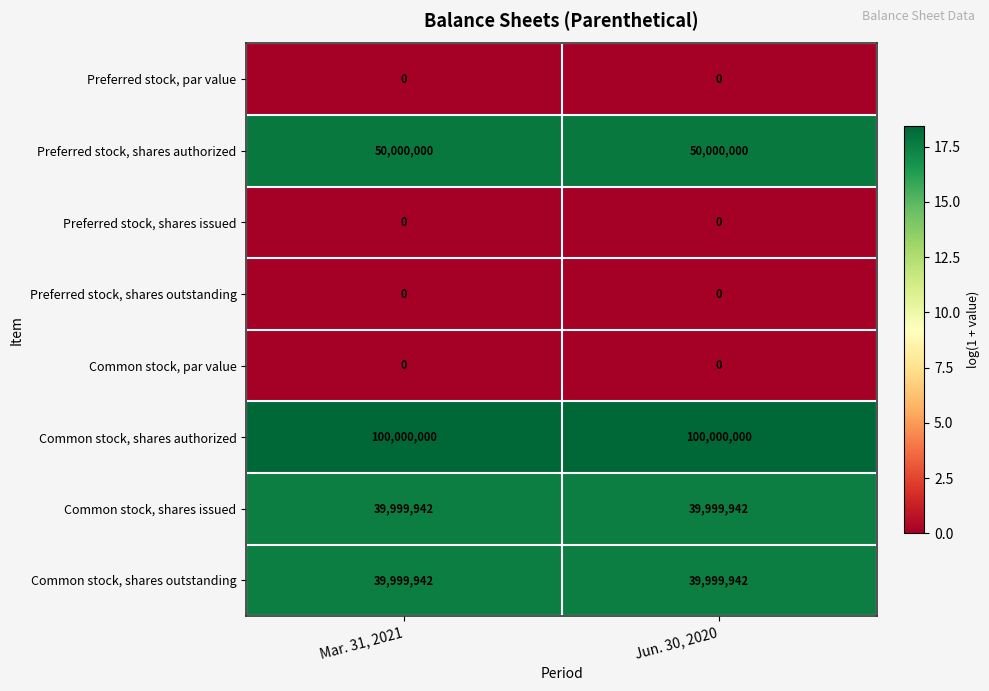

What is the spread (max minus min) of values at Mar. 31, 2021?

100000000